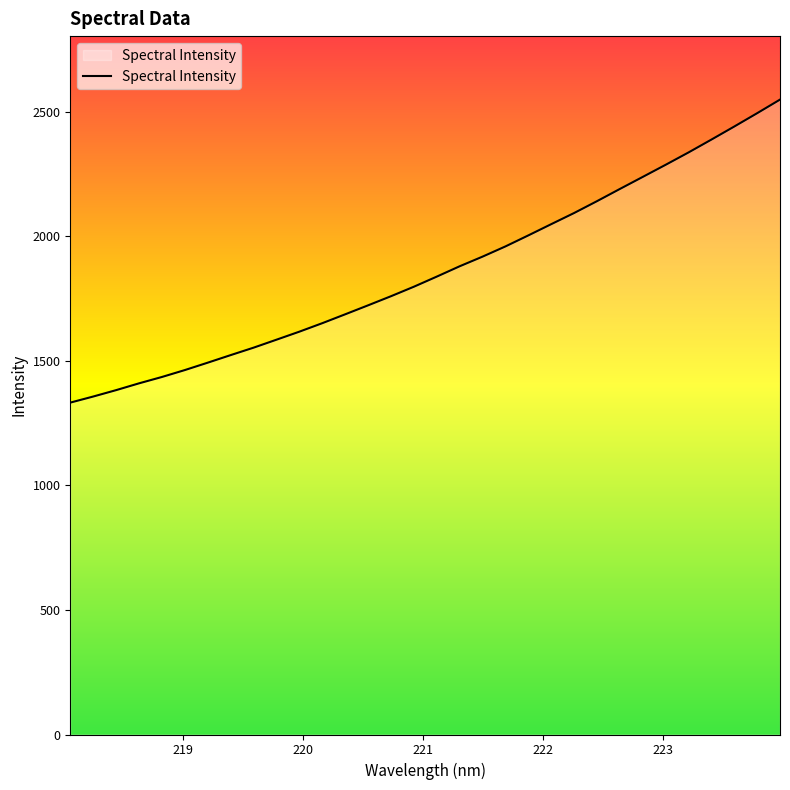

What is the difference between the maximum and minimum values?

1216.1